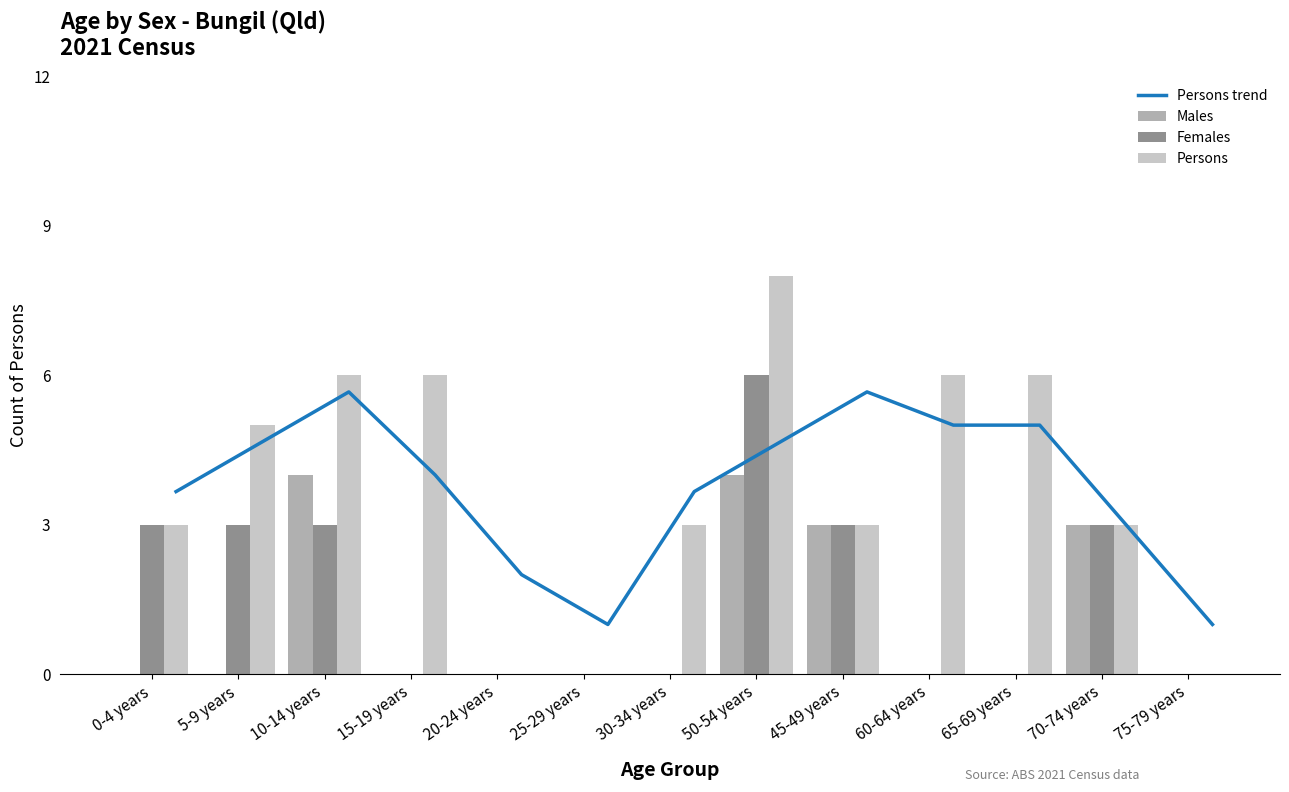

Between 30-34 years and 0-4 years, which is larger?

30-34 years